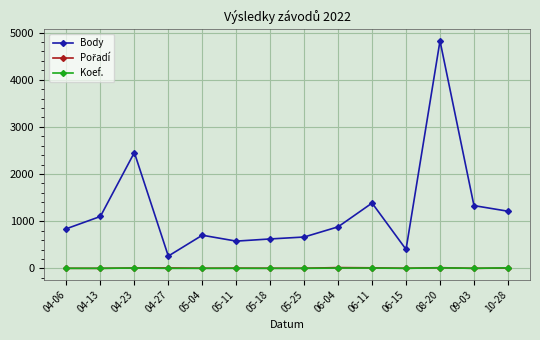

Does the chart display data point markers on the line(s)?

Yes